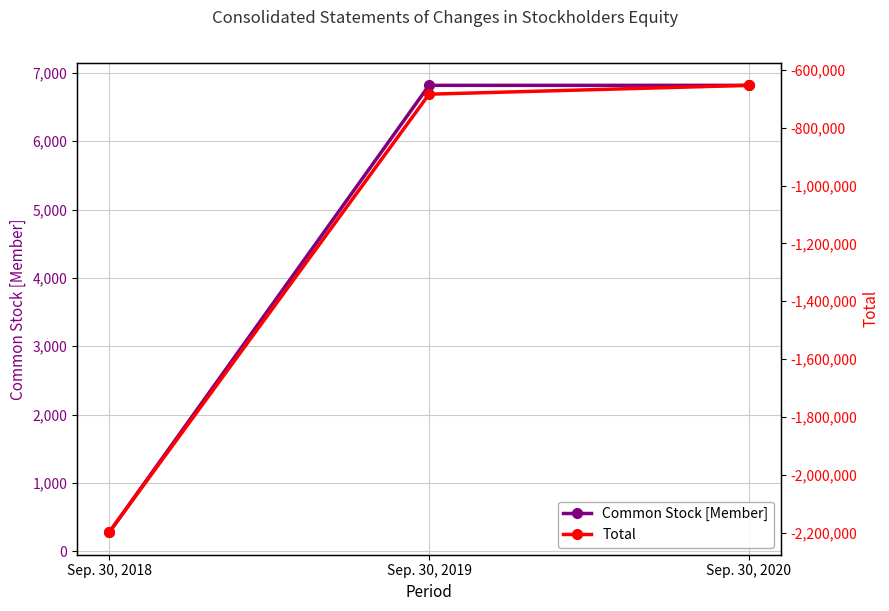

Between Sep. 30, 2020 and Sep. 30, 2018, which is larger?

Sep. 30, 2020